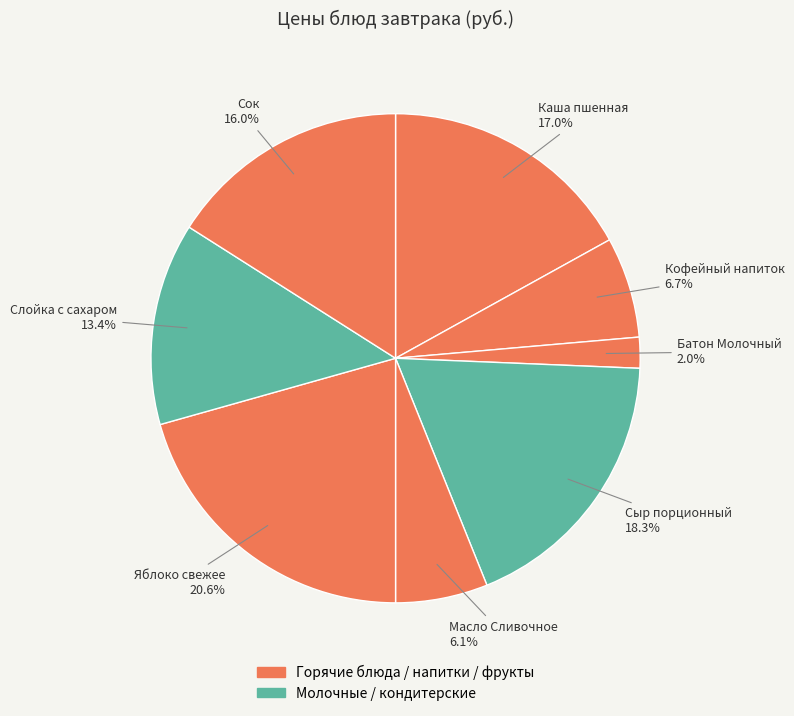

To the nearest percent, what is the average slice percentage?

12%